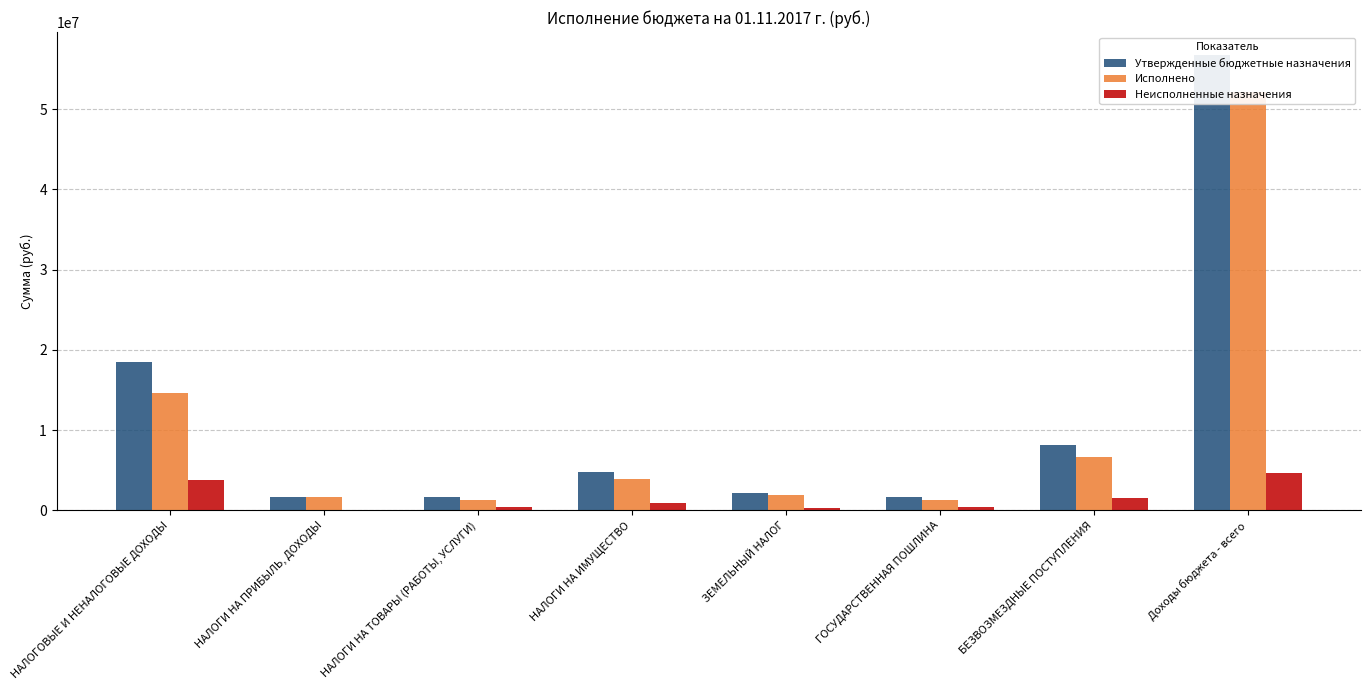

Which label corresponds to the largest value in the chart?

Доходы бюджета - всего